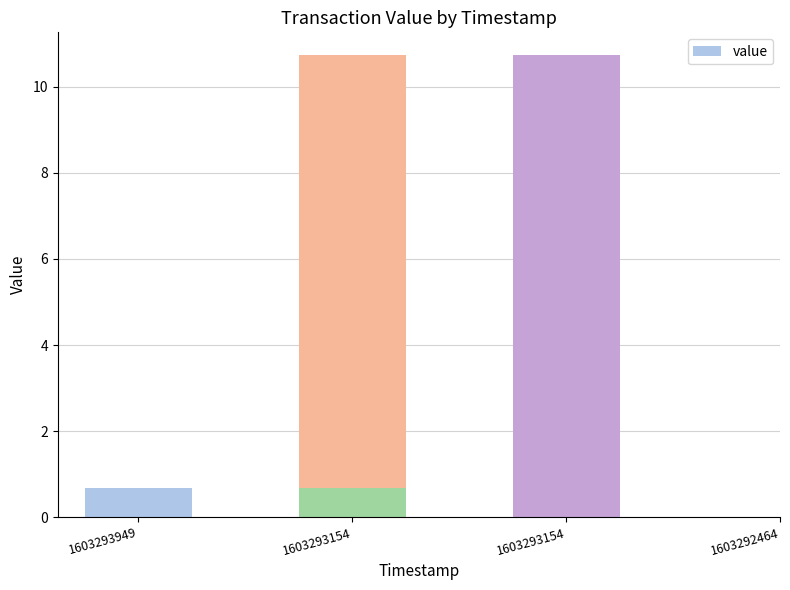

At which category does the chart reach its minimum across all series?

1603293949